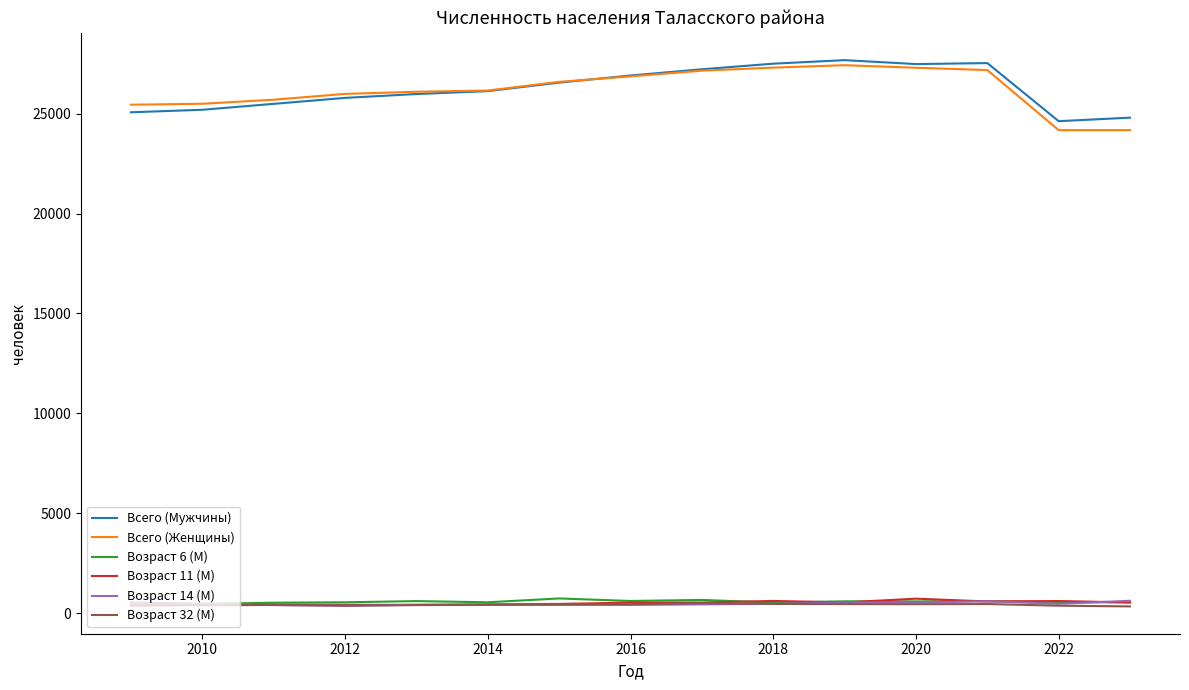

What is the minimum value for Всего (Мужчины)?

24629